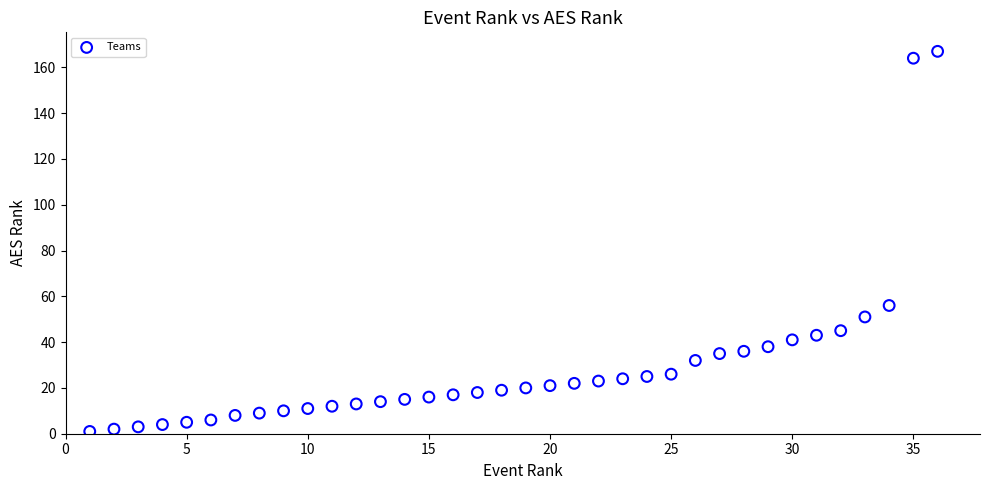

What is the range of Y values (max minus min)?

166